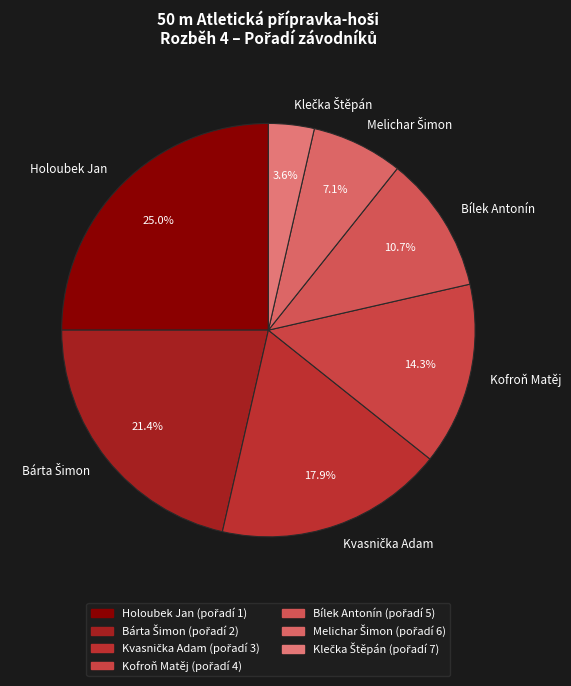

Between Kofroň Matěj and Bílek Antonín, which is larger?

Kofroň Matěj